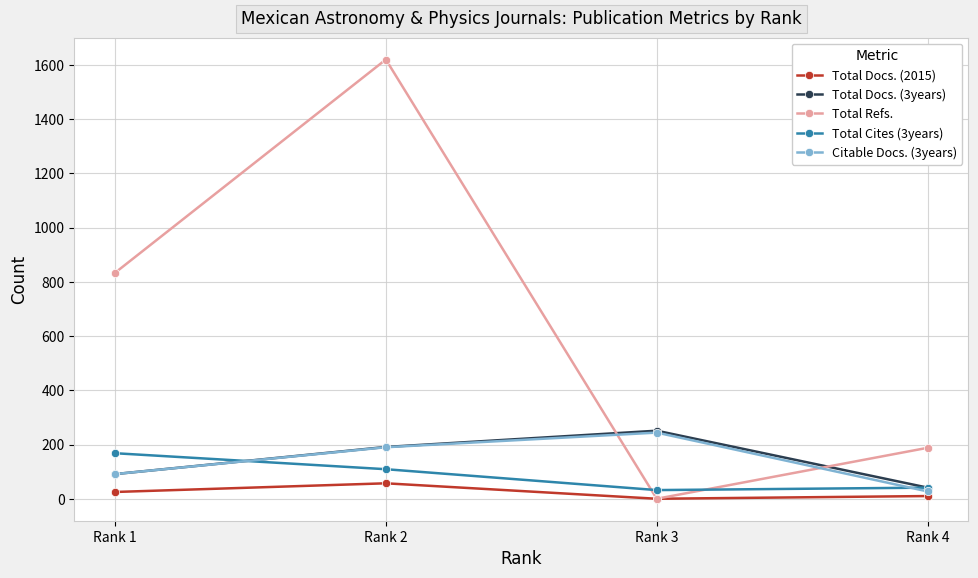

In Total Docs. (3years), how many points are higher than both neighbors (excluding endpoints)?

1